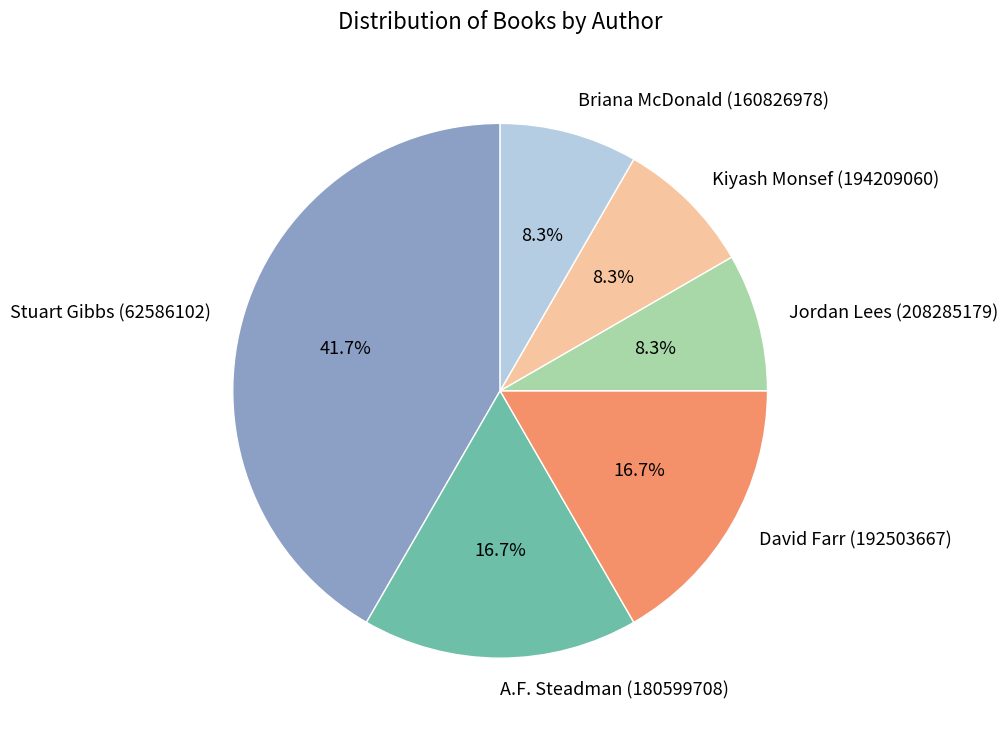

True or false: A.F. Steadman (180599708) accounts for 5% of the total.

False